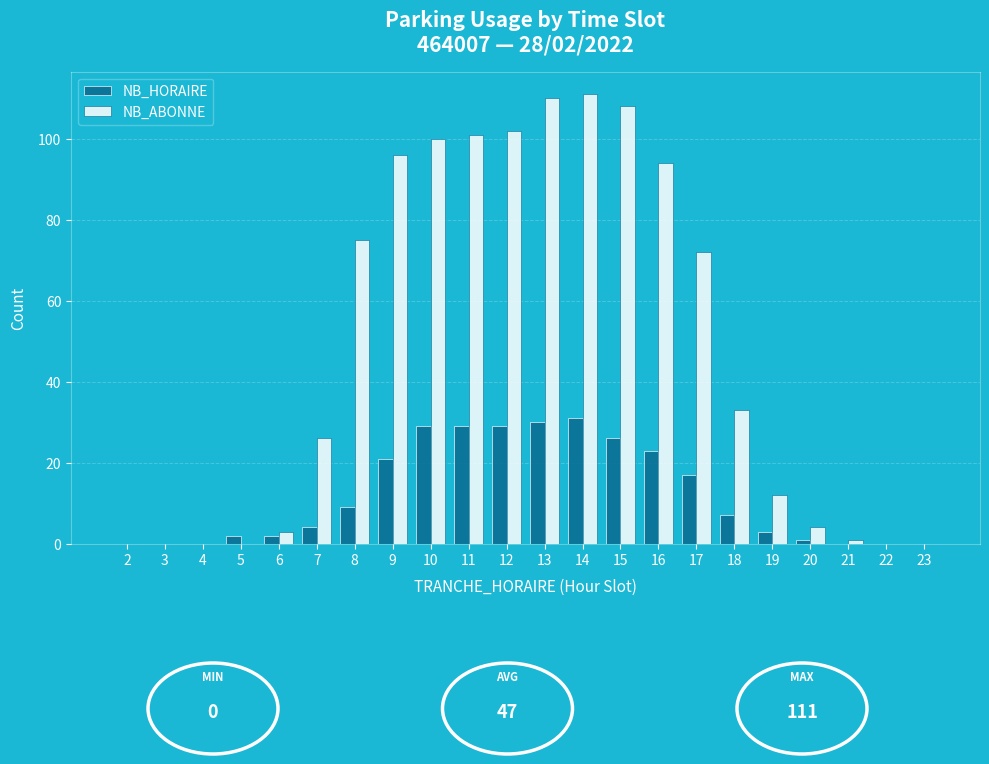

What is the sum of all NB_HORAIRE values?

263